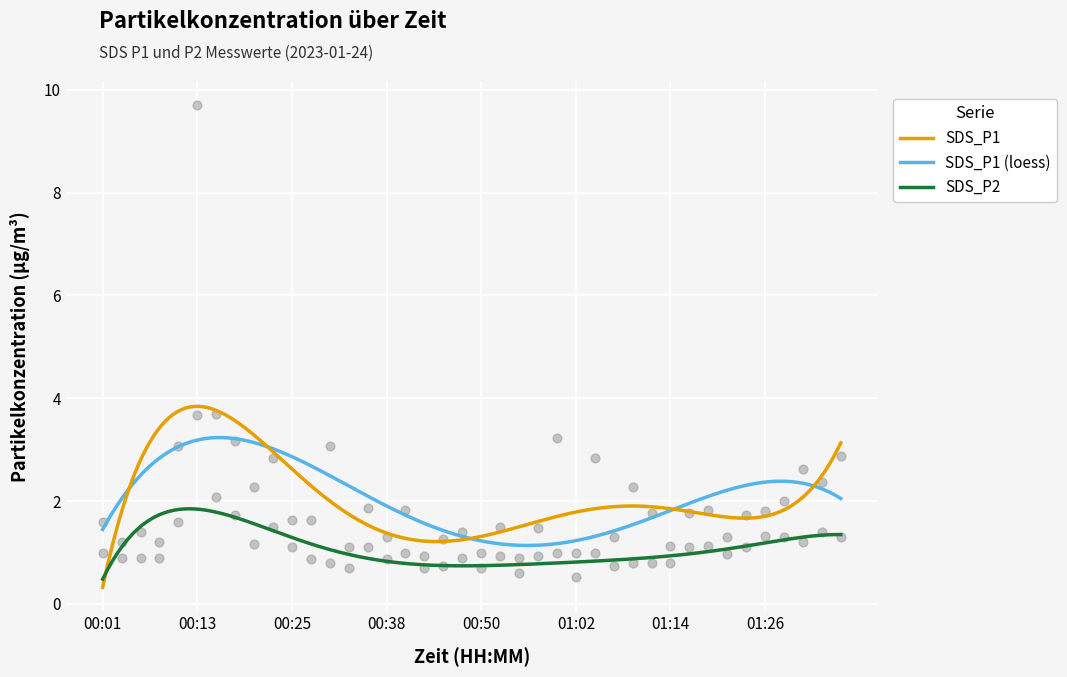

Which series has the widest spread of Y values?

SDS_P1